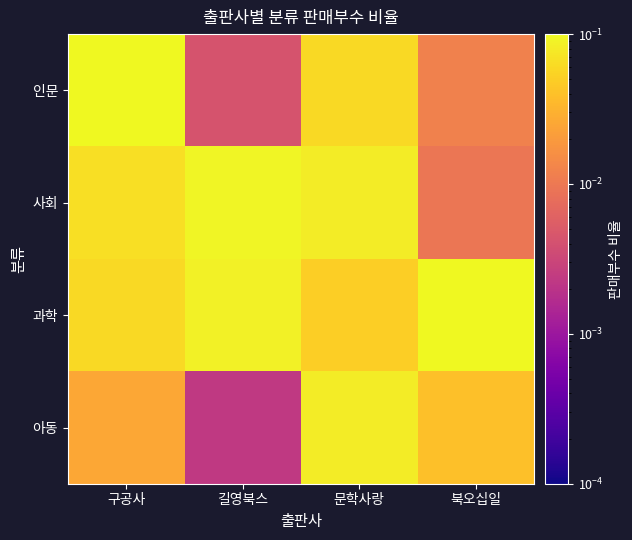

Count the number of data series in this chart.

4